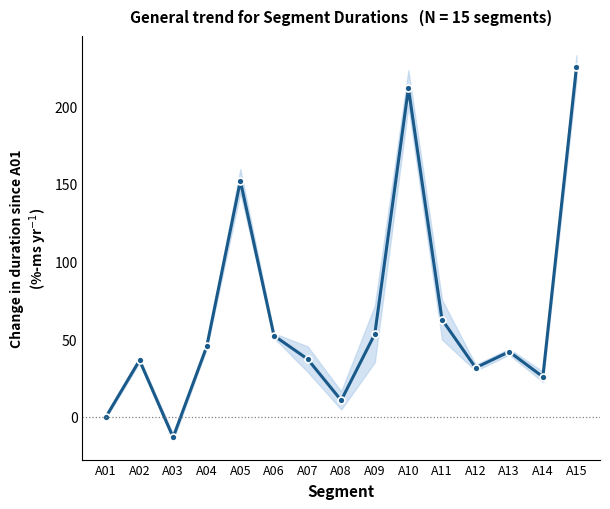

What is the minimum value shown in the chart?

-13.1